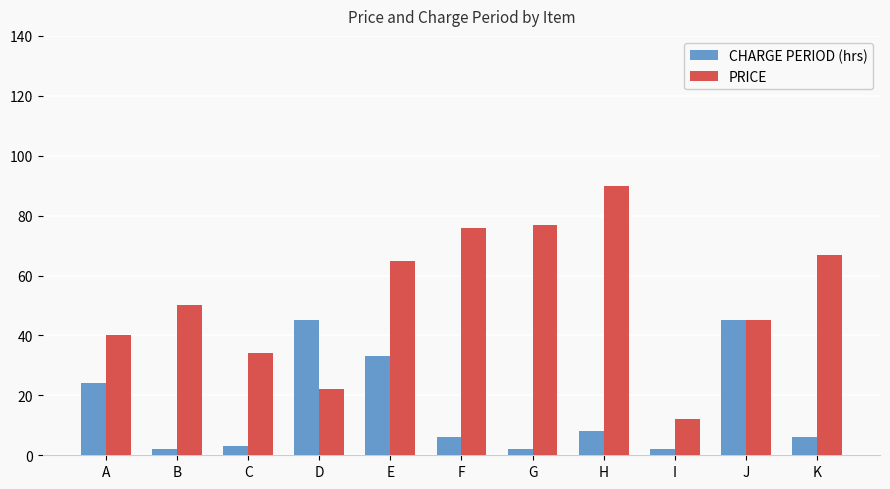

Is the value of PRICE at J greater than the value of CHARGE PERIOD (hrs) at G?

Yes